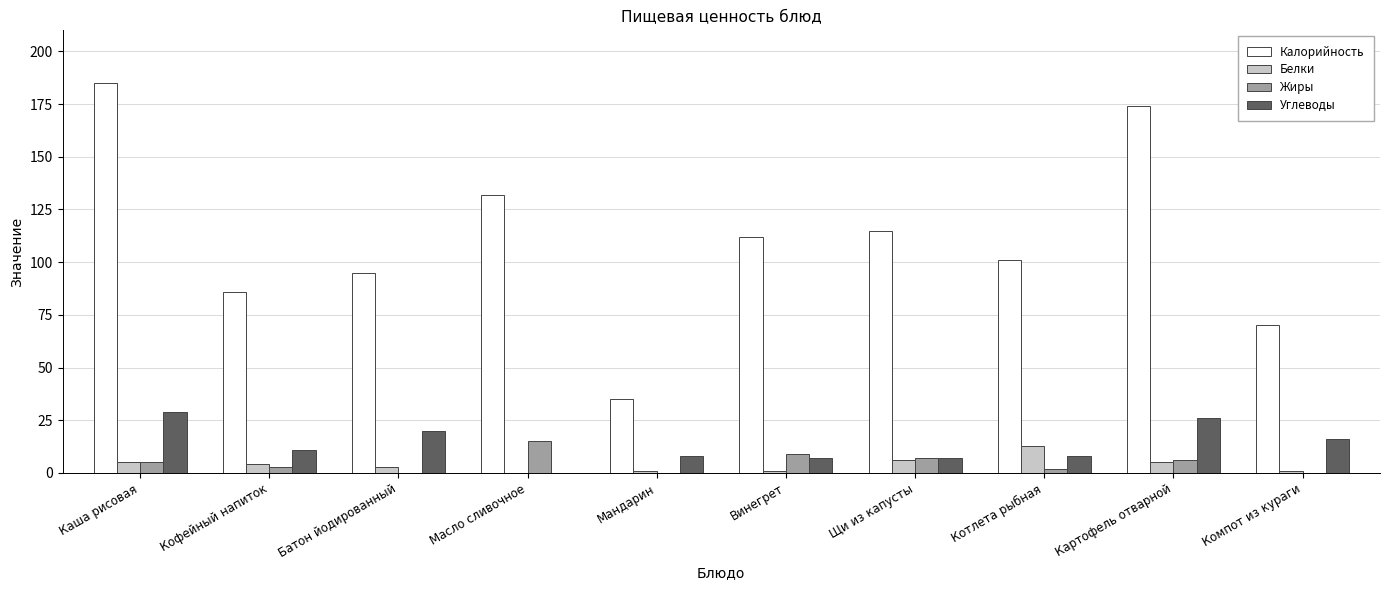

Reading left to right, what are all the values shown in this chart?

Калорийность: 185	86	95	132	35	112	115	101	174	70
Белки: 5	4	3	0	1	1	6	13	5	1
Жиры: 5	3	0	15	0	9	7	2	6	0
Углеводы: 29	11	20	0	8	7	7	8	26	16